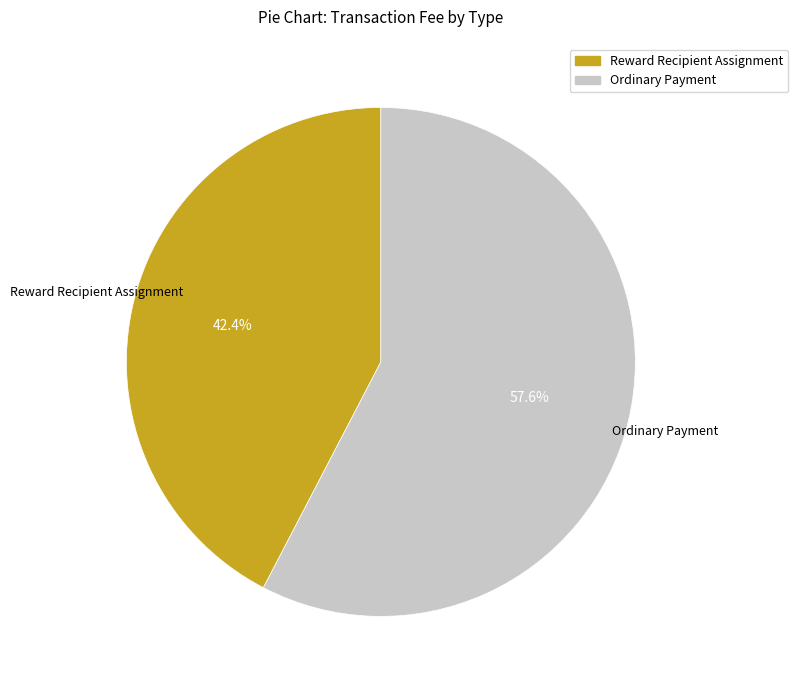

What percentage do Reward Recipient Assignment and Ordinary Payment together represent?

100.0%